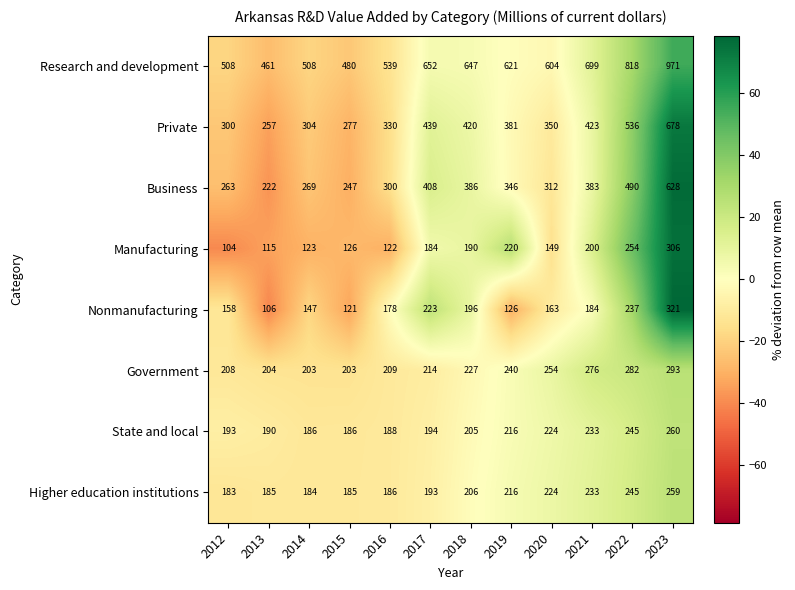

Count the number of categories in the chart.

12